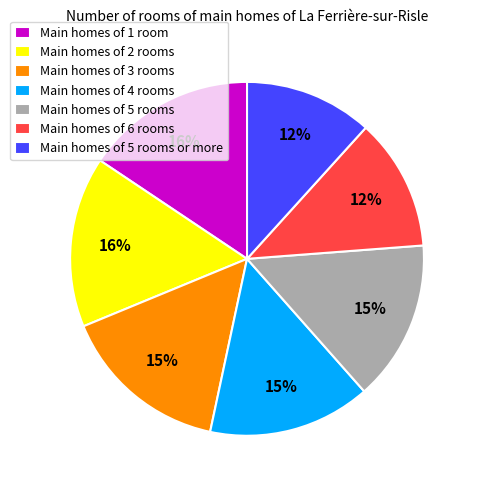

The Main homes of 2 rooms slice represents 16% of the pie. True or false?

True